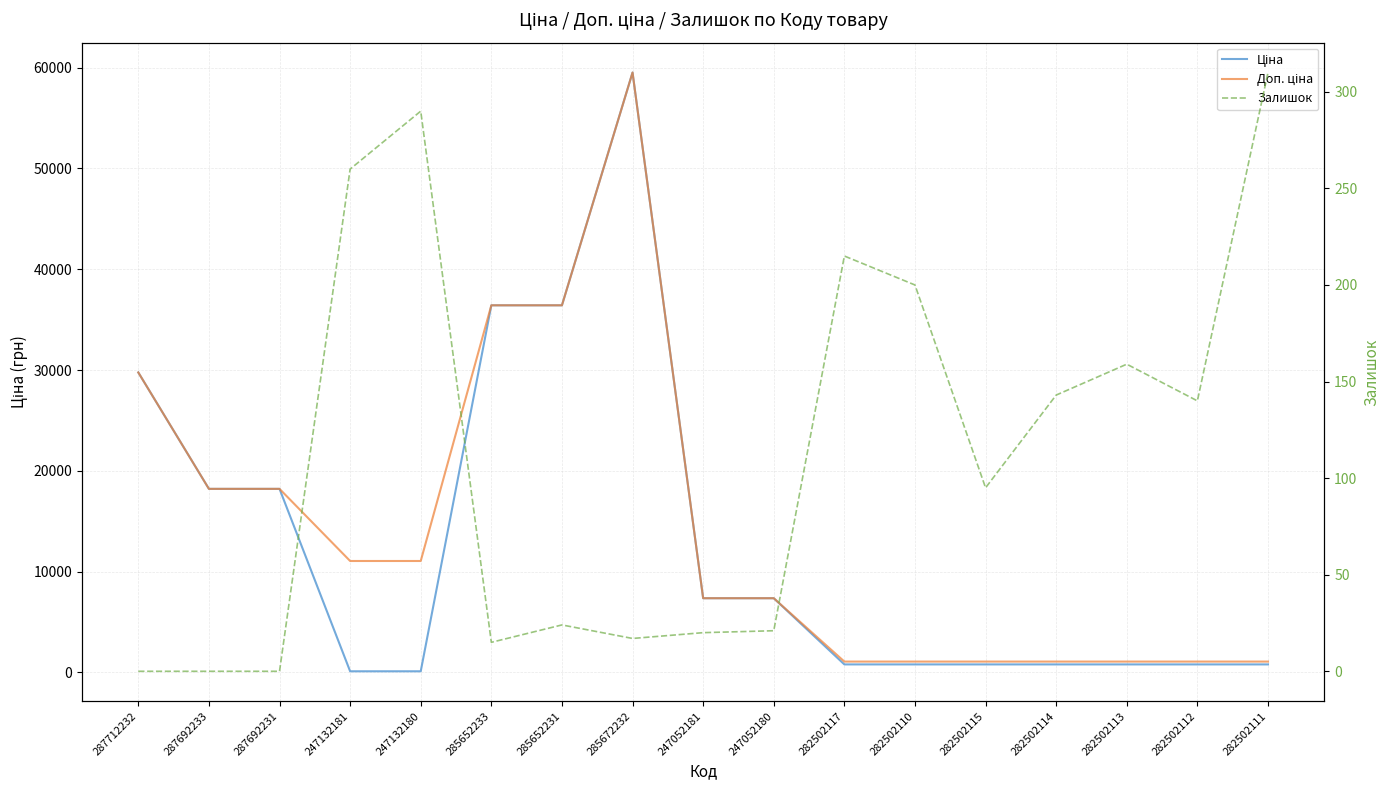

How many data points in Доп. ціна are less than 7360?

7